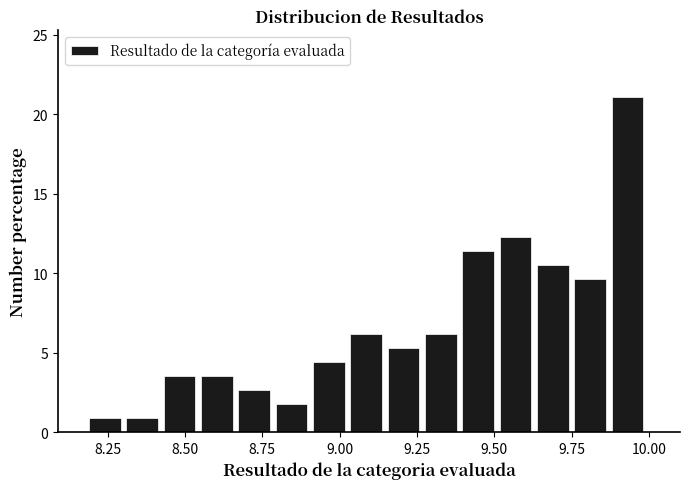

Around what value on the x-axis is the tallest bar? Give the approximate position of its centre, as read against the axis.

9.95